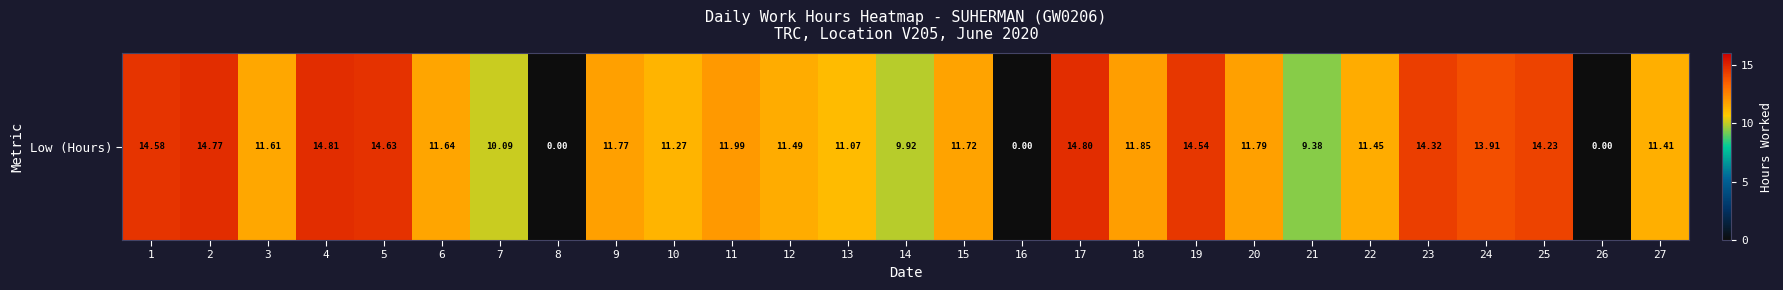

Approximately how many times larger is the value at 24 compared to 11?

1.2